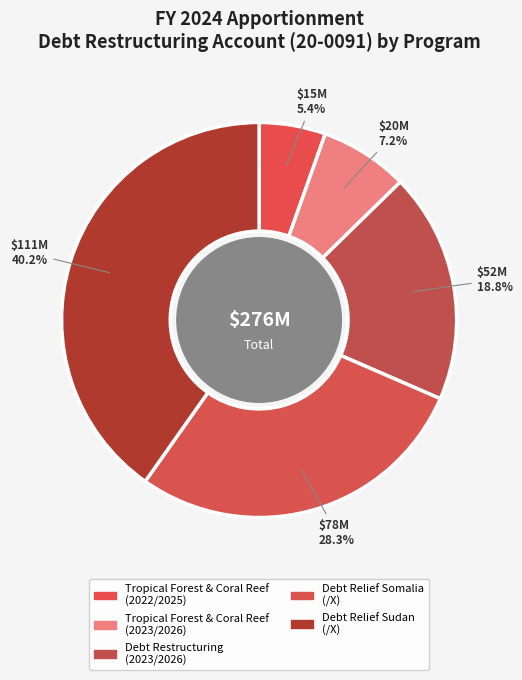

How many segments does this pie chart have?

5